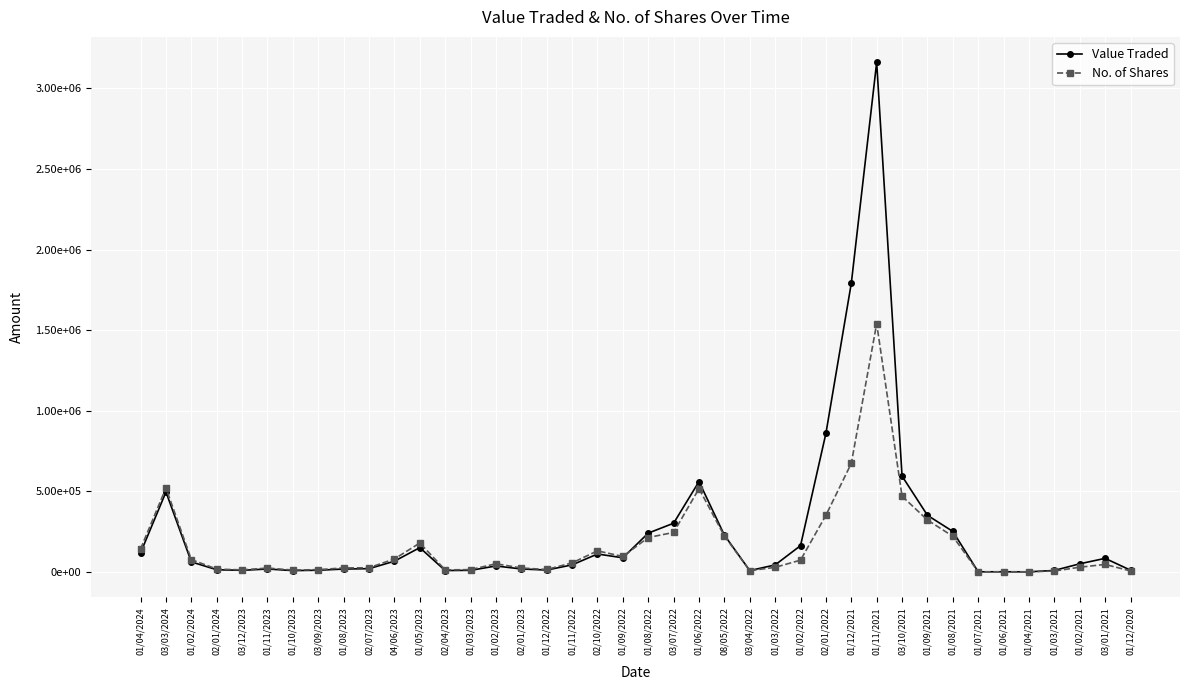

Which category has the highest value in the No. of Shares series?

01/11/2021